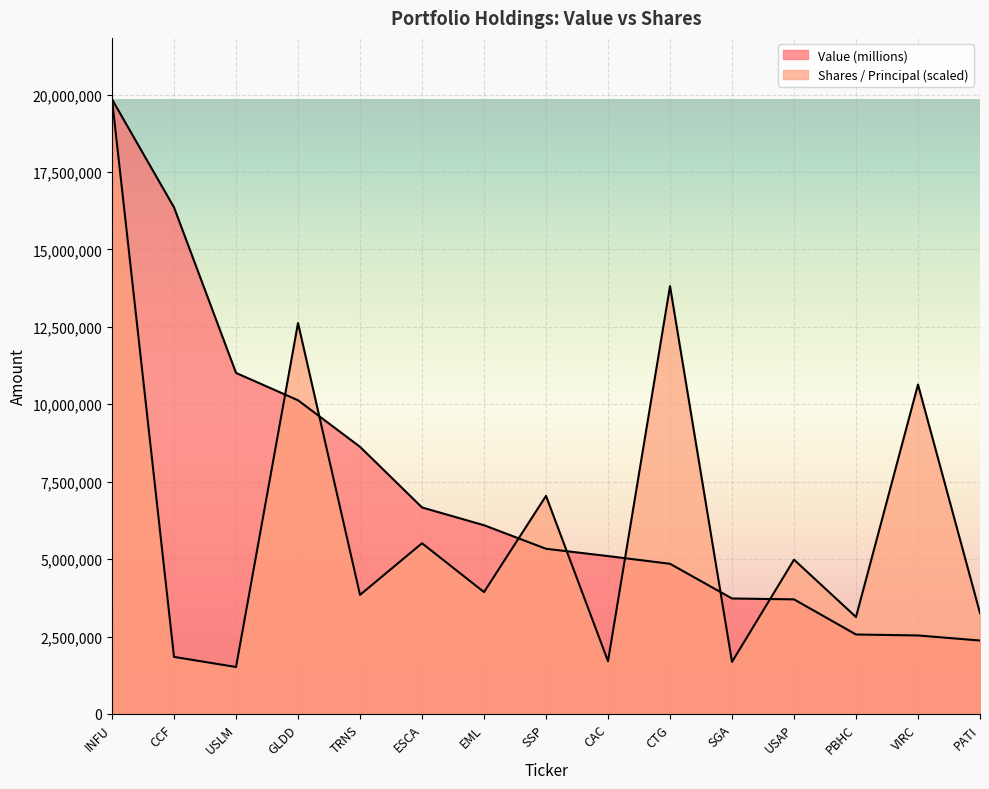

Which category has the highest value in the Shares / Principal series?

INFU